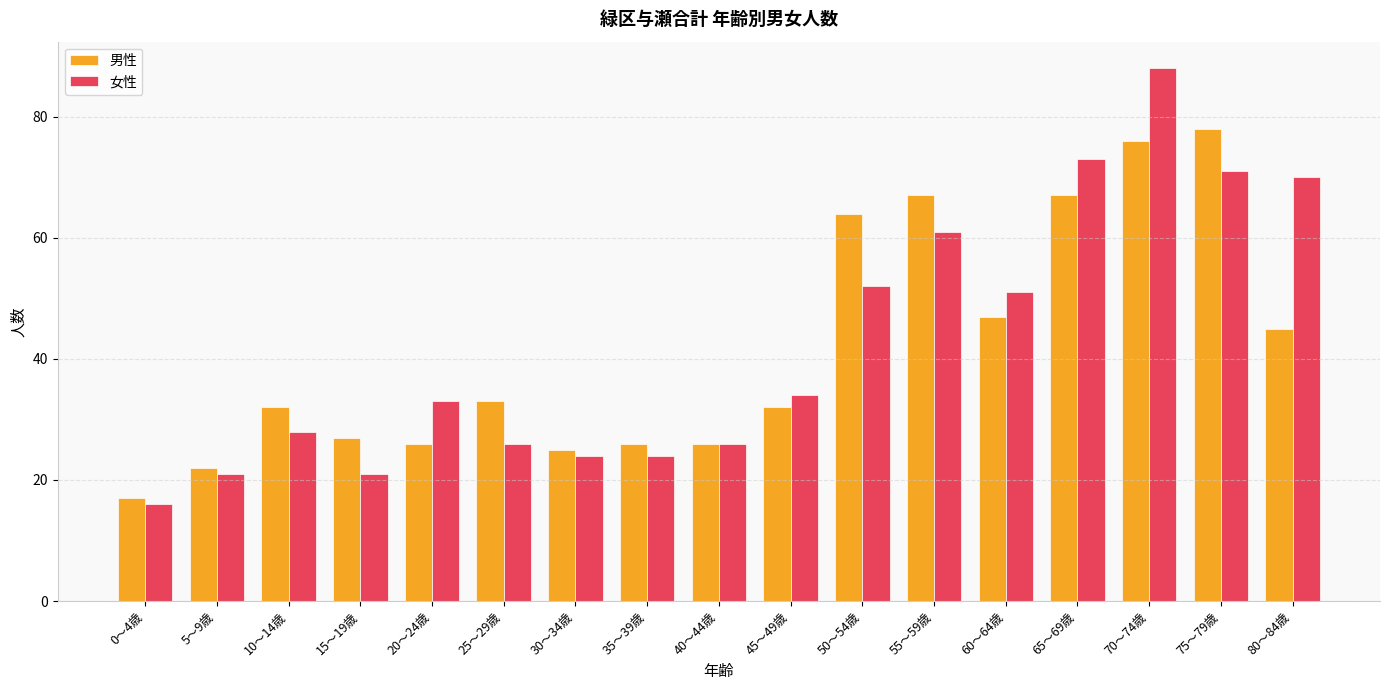

What is the difference between the 女性 values at 25～29歳 and 0～4歳?

10